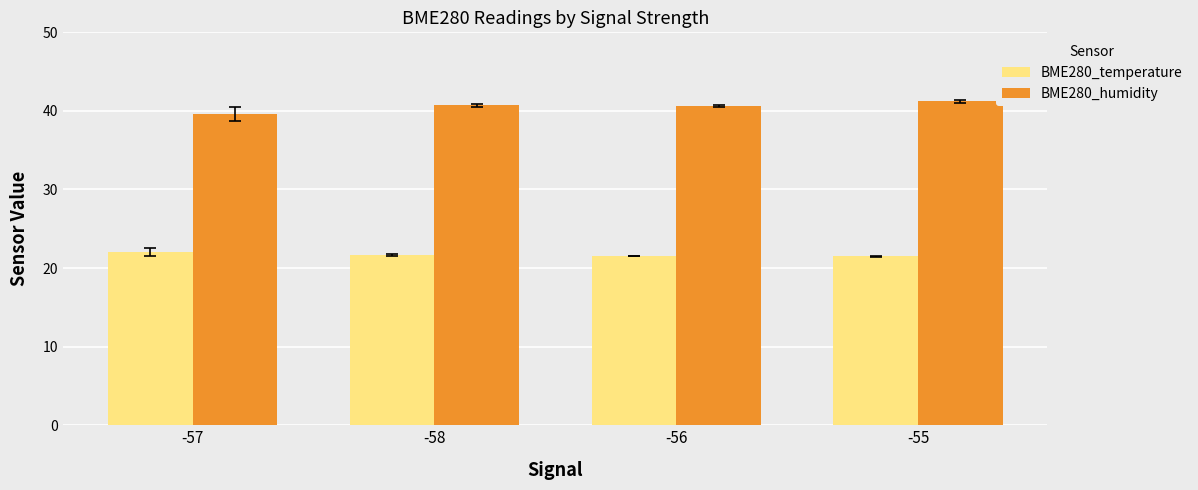

List the series in order of their overall mean, lowest first.

BME280_temperature, BME280_humidity